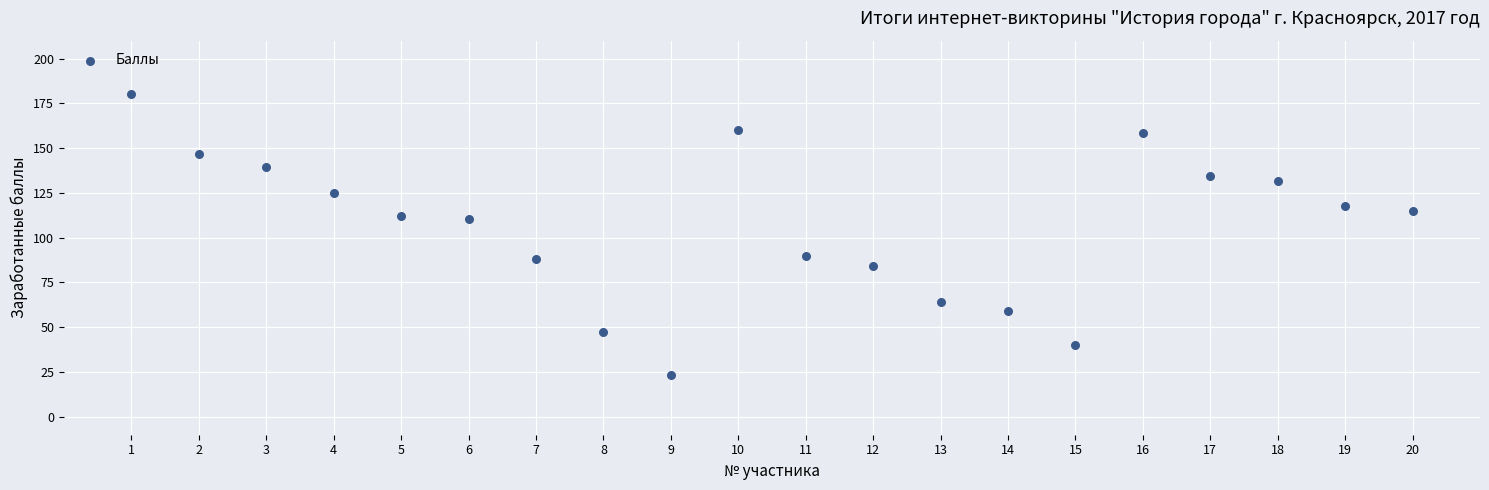

What is the range of Y values (max minus min)?

156.7